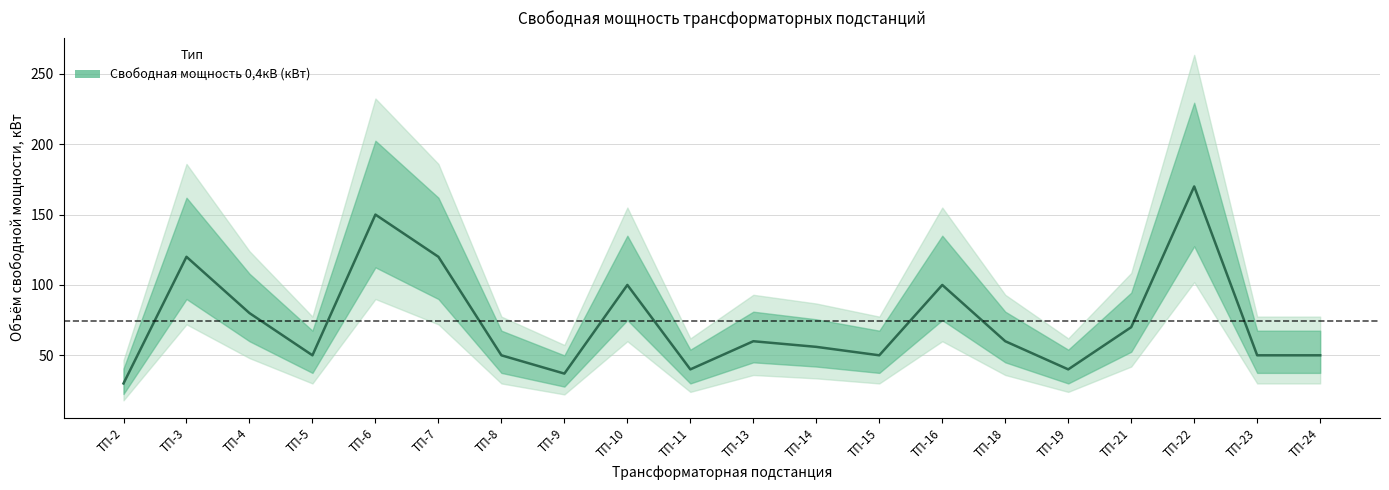

At which category does the data reach its first local valley?

ТП-5